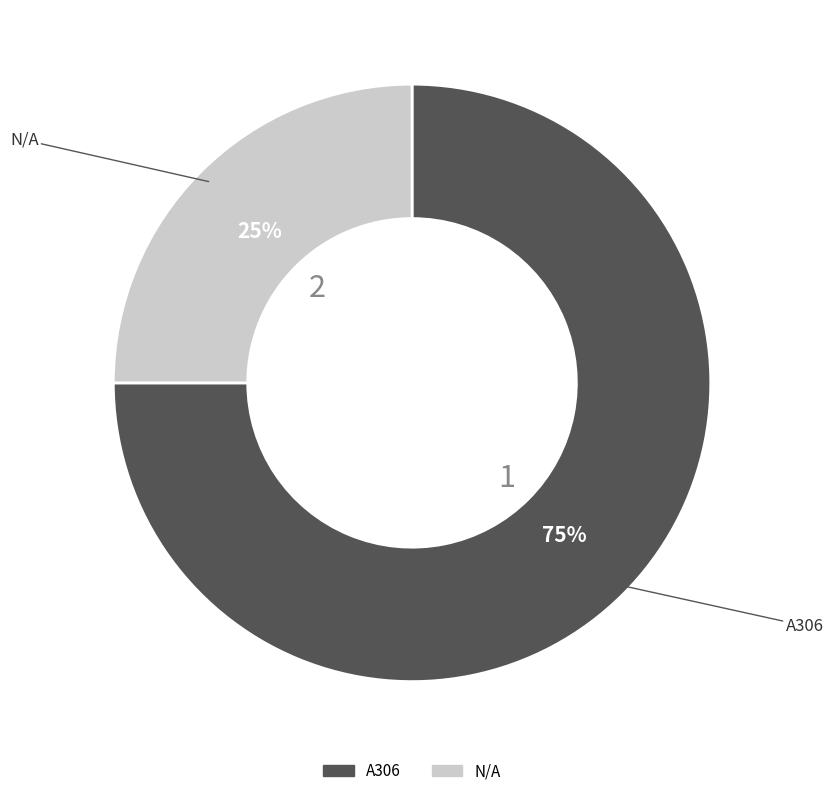

True or false: N/A accounts for 25% of the total.

True